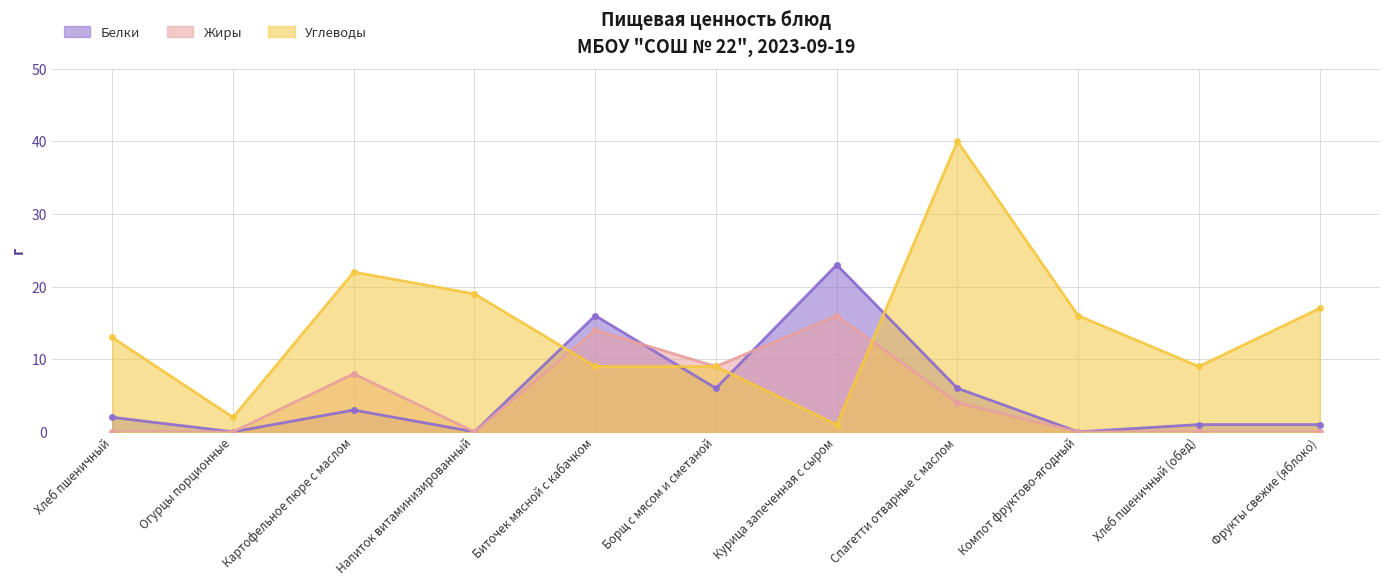

Reading left to right, list all the values displayed in this chart.

Белки: Хлеб пшеничный=2	Огурцы порционные=0	Картофельное пюре с маслом=3	Напиток витаминизированный=0	Биточек мясной с кабачком=16	Борщ с мясом и сметаной=6	Курица запеченная с сыром=23	Спагетти отварные с маслом=6	Компот фруктово-ягодный=0	Хлеб пшеничный (обед)=1	Фрукты свежие (яблоко)=1
Жиры: Хлеб пшеничный=0	Огурцы порционные=0	Картофельное пюре с маслом=8	Напиток витаминизированный=0	Биточек мясной с кабачком=14	Борщ с мясом и сметаной=9	Курица запеченная с сыром=16	Спагетти отварные с маслом=4	Компот фруктово-ягодный=0	Хлеб пшеничный (обед)=0	Фрукты свежие (яблоко)=0
Углеводы: Хлеб пшеничный=13	Огурцы порционные=2	Картофельное пюре с маслом=22	Напиток витаминизированный=19	Биточек мясной с кабачком=9	Борщ с мясом и сметаной=9	Курица запеченная с сыром=1	Спагетти отварные с маслом=40	Компот фруктово-ягодный=16	Хлеб пшеничный (обед)=9	Фрукты свежие (яблоко)=17